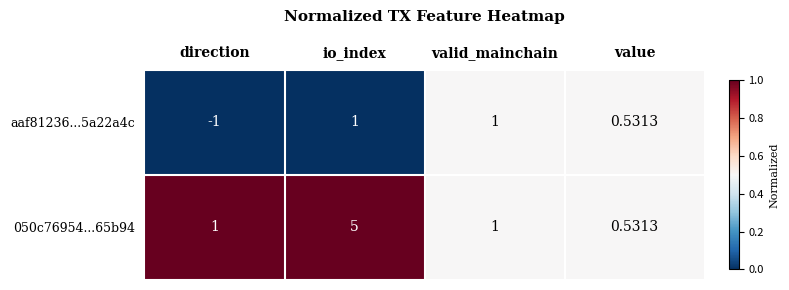

Is the value of aaf81236...5a22a4c at value greater than the value of 050c76954...65b94 at direction?

No